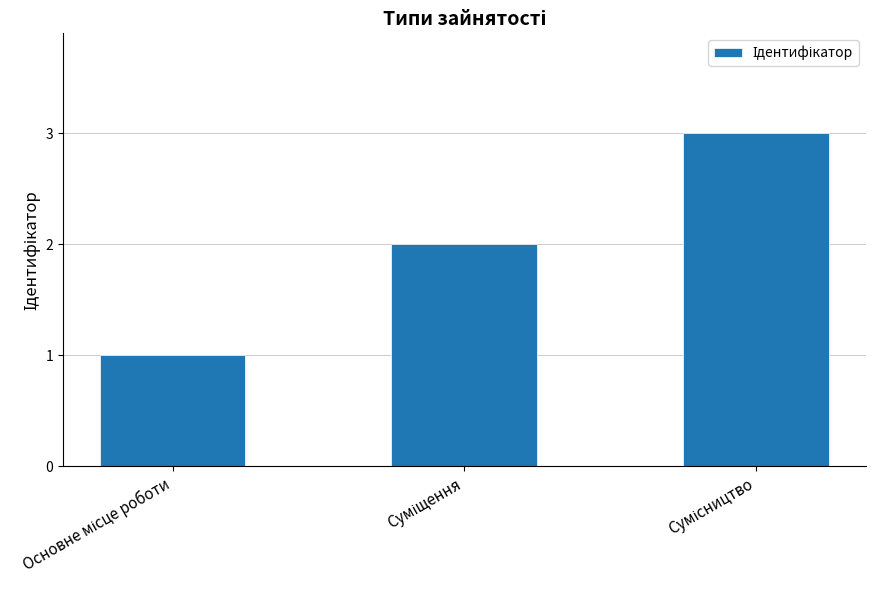

What is the maximum value shown in the chart?

3